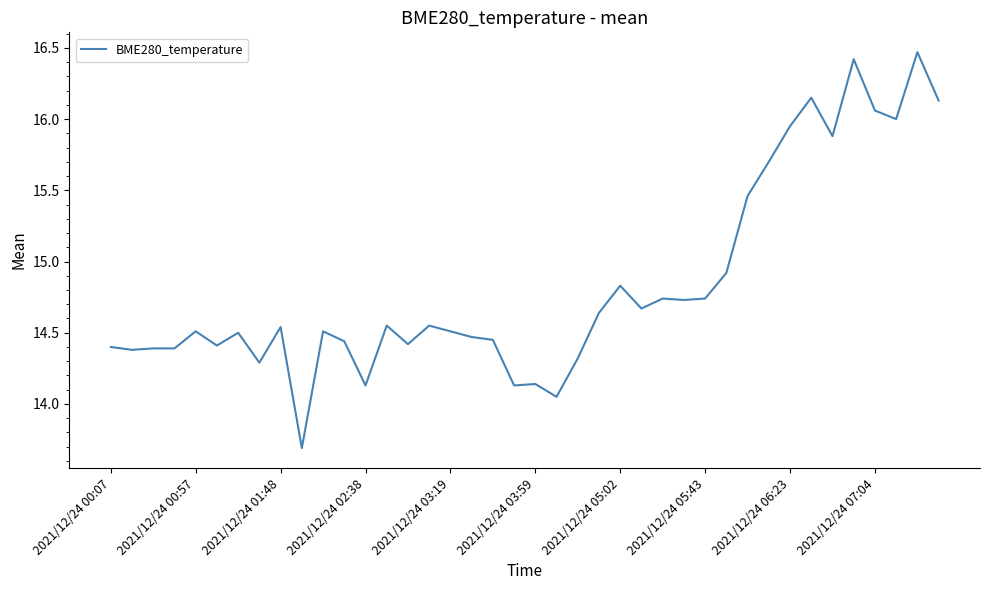

What is the difference between the maximum and minimum values?

2.8